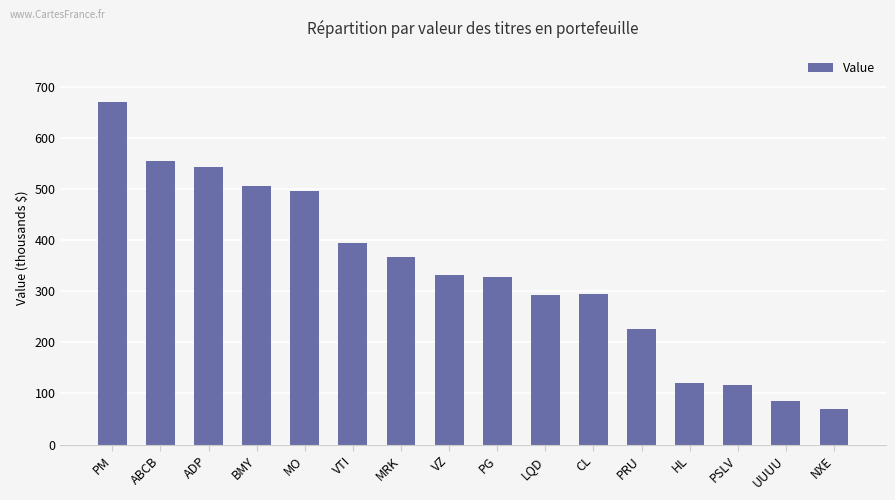

List the labels in order of value, largest first.

PM, ABCB, ADP, BMY, MO, VTI, MRK, VZ, PG, CL, LQD, PRU, HL, PSLV, UUUU, NXE